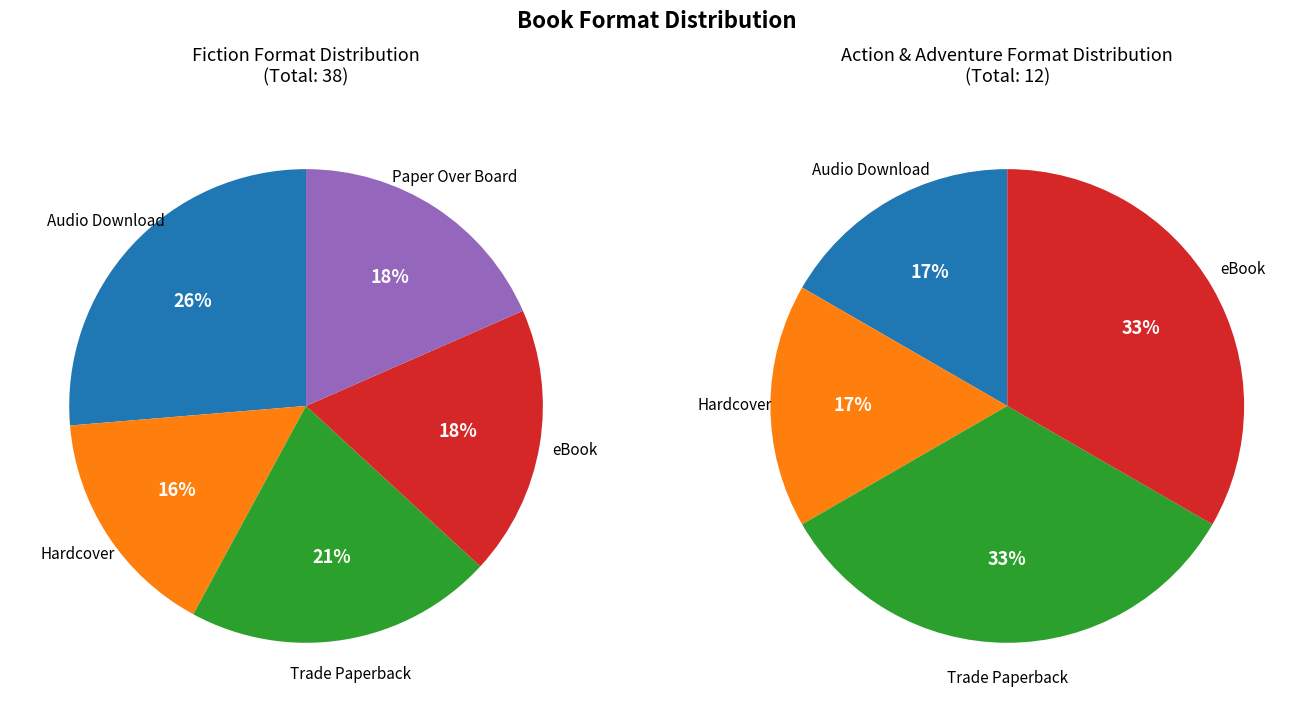

Is there a majority slice in this chart?

No